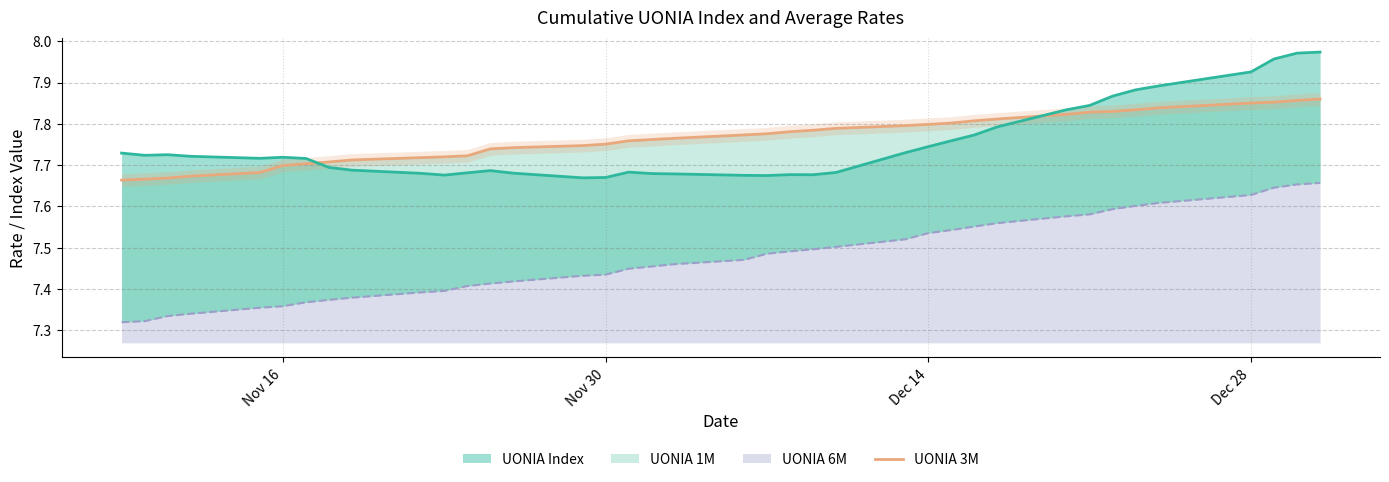

What is the difference between the maximum and minimum values?

0.2